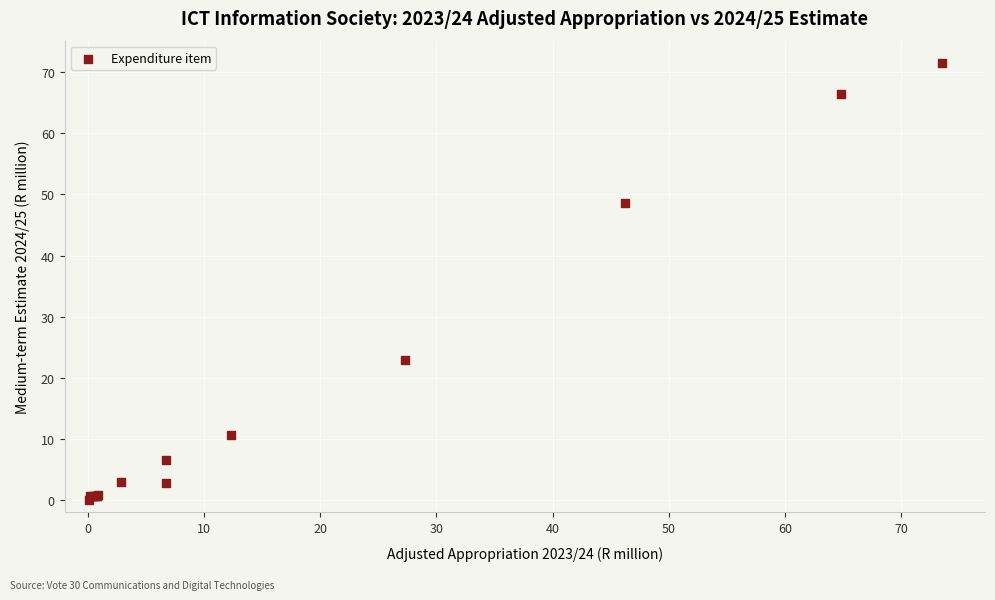

What Y value in the scatter plot is closest to 35?

23.0